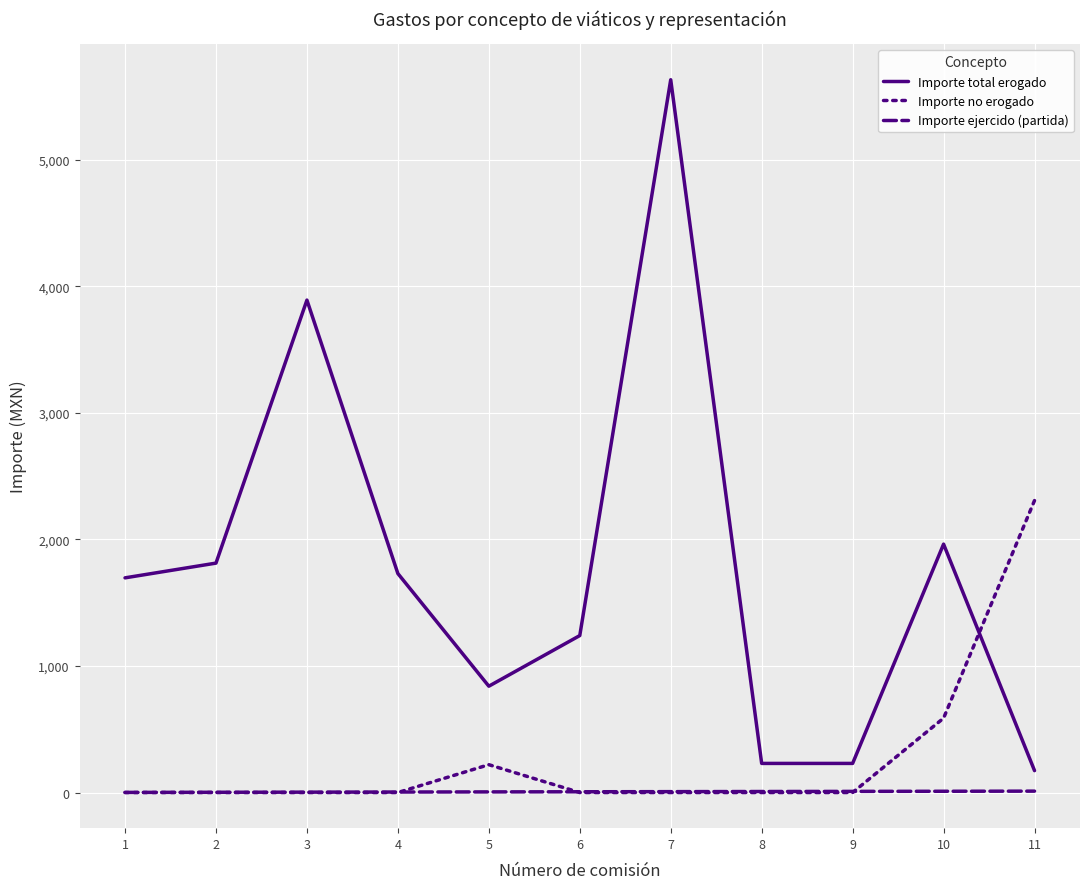

After their last crossing, which series has the higher values: Importe total erogado or Importe no erogado?

Importe no erogado